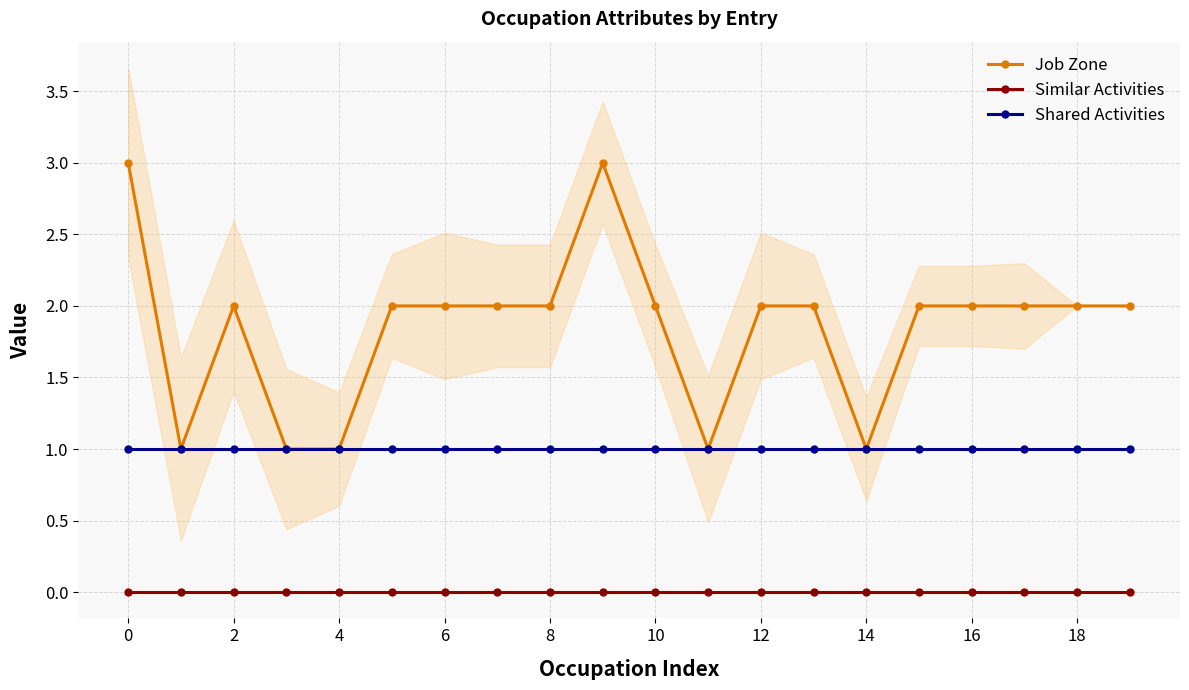

List the series in order of their overall mean, highest first.

Job Zone, Shared Activities, Similar Activities